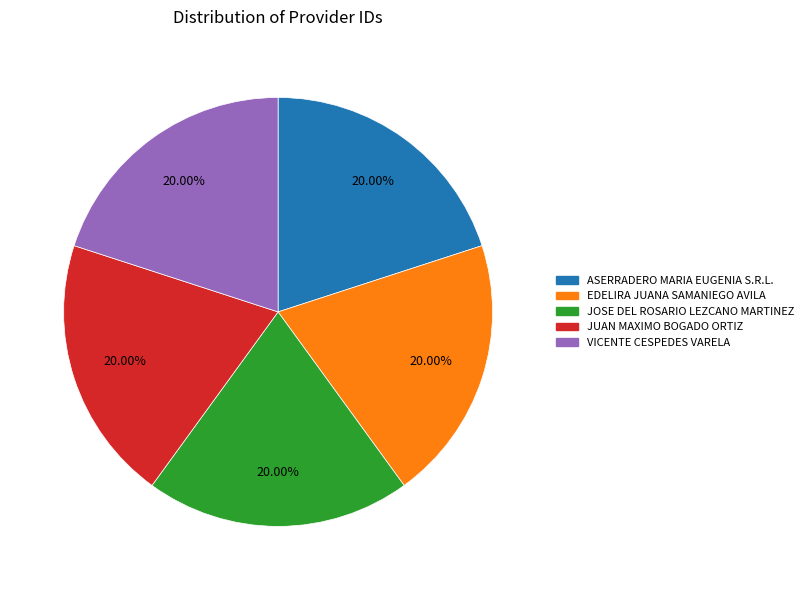

Approximately how many times larger is the value at EDELIRA JUANA SAMANIEGO AVILA compared to ASERRADERO MARIA EUGENIA S.R.L.?

1.0